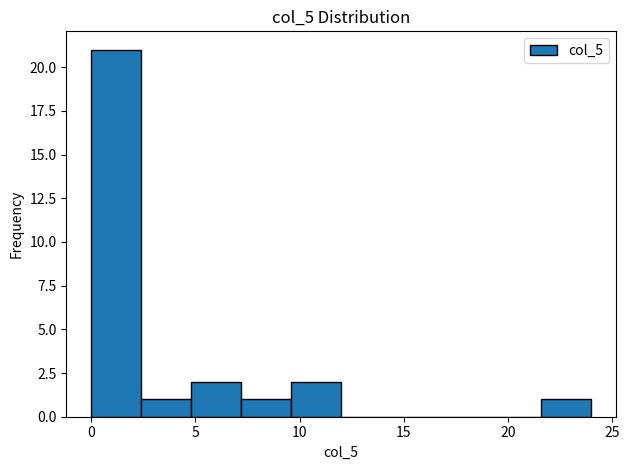

Over which range of the x-axis is the bar tallest?

0.0 to 2.4